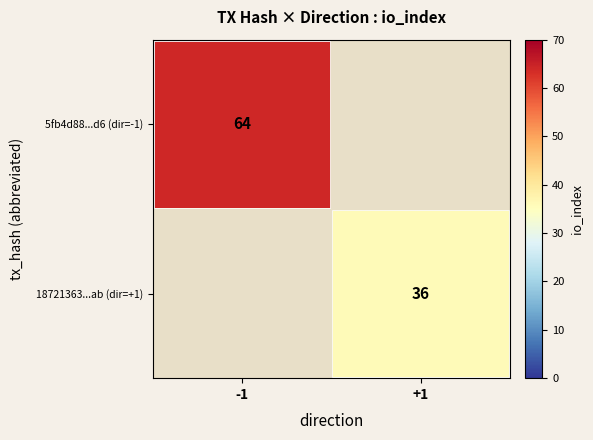

Is the value of 5fb4d88...d6 (dir=-1) at -1 greater than the value of 18721363...ab (dir=+1) at +1?

Yes